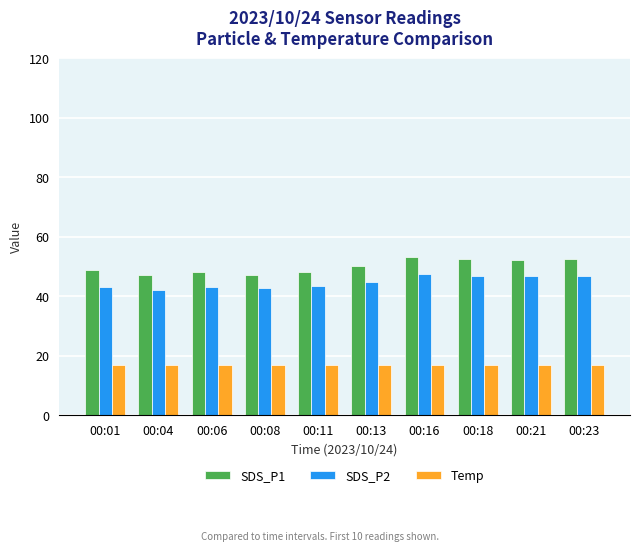

How many data points in SDS_P2 are less than 44?

5